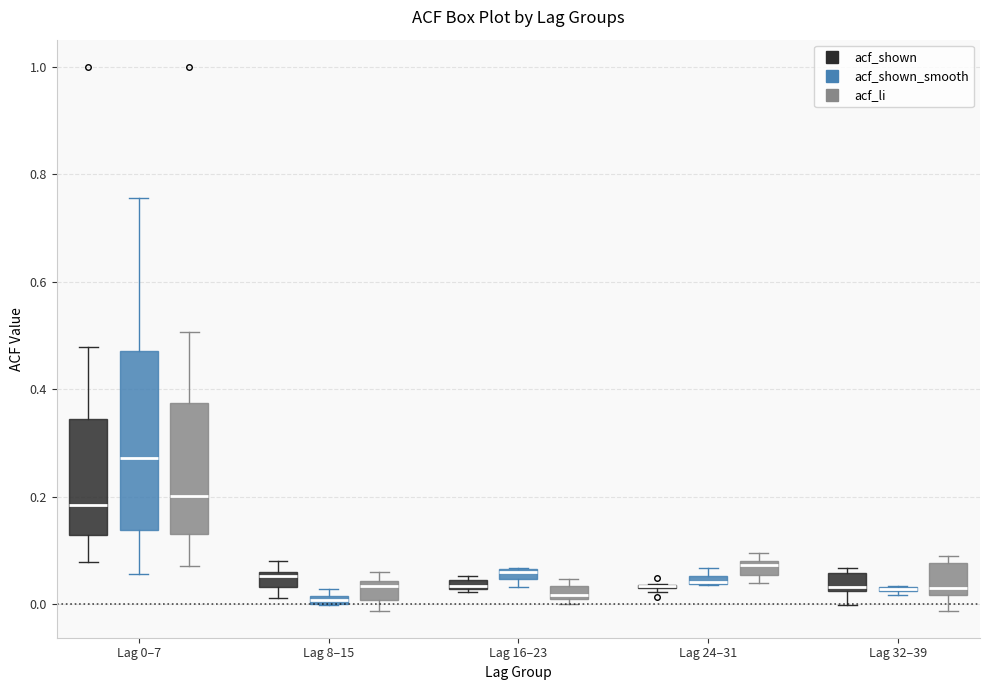

Comparing the boxes themselves (not the whiskers), which one is the tallest?

Lag 0–7 (acf_shown_smooth)